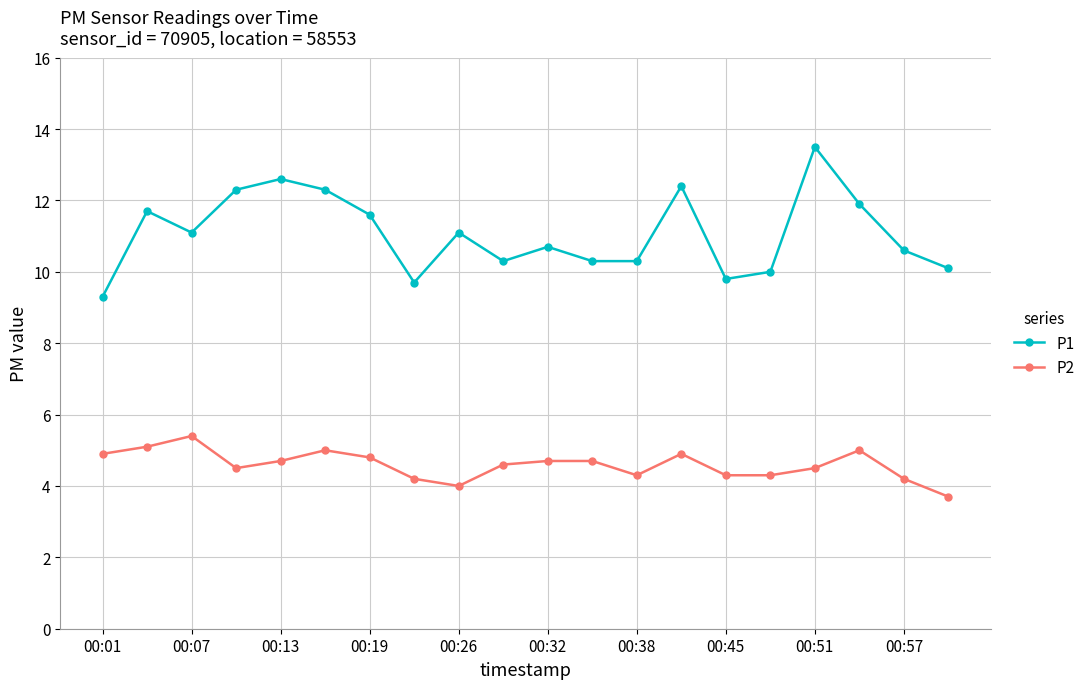

What is the value of the P2 point at the 12th from the left?

4.7